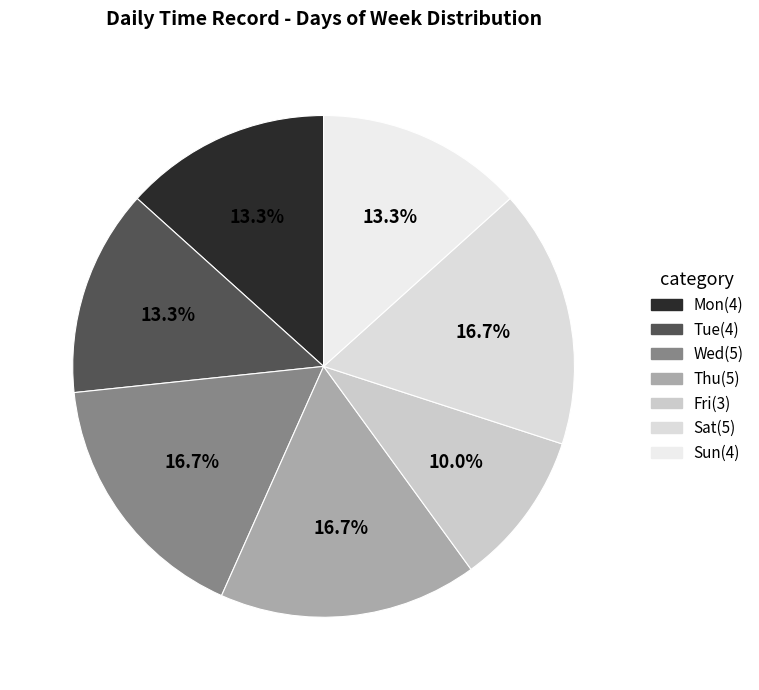

True or false: Sat accounts for 6% of the total.

False